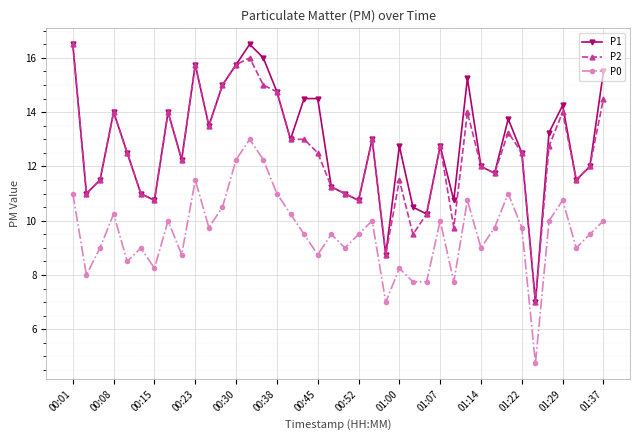

What is the value of the P1 point at the 7th from the left?

10.8